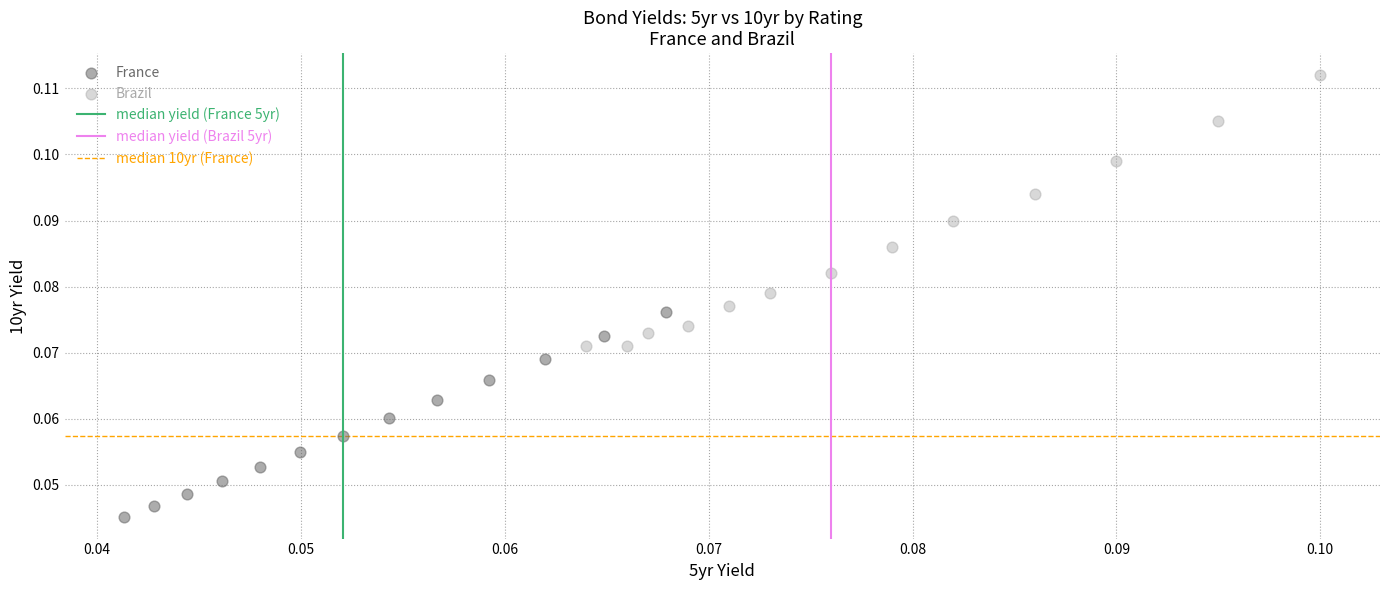

Which series contains the highest Y value?

Brazil